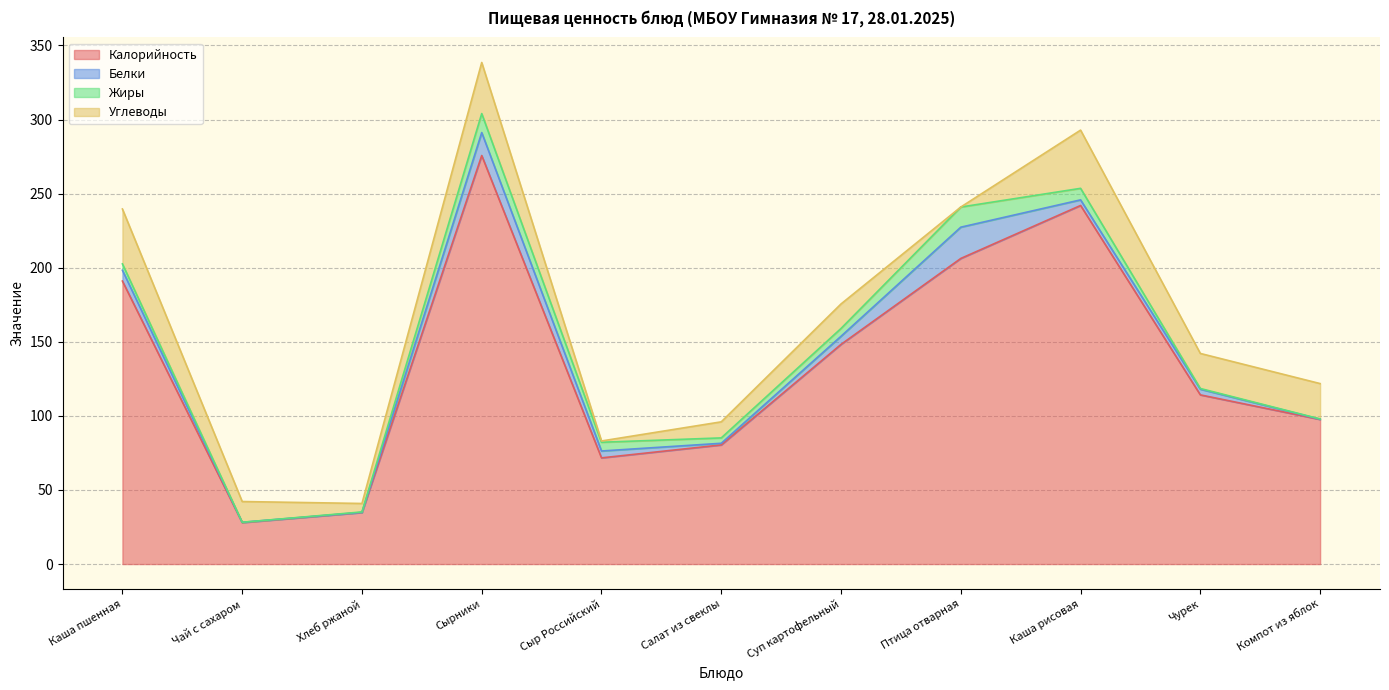

Does the chart display data point markers on the line(s)?

No